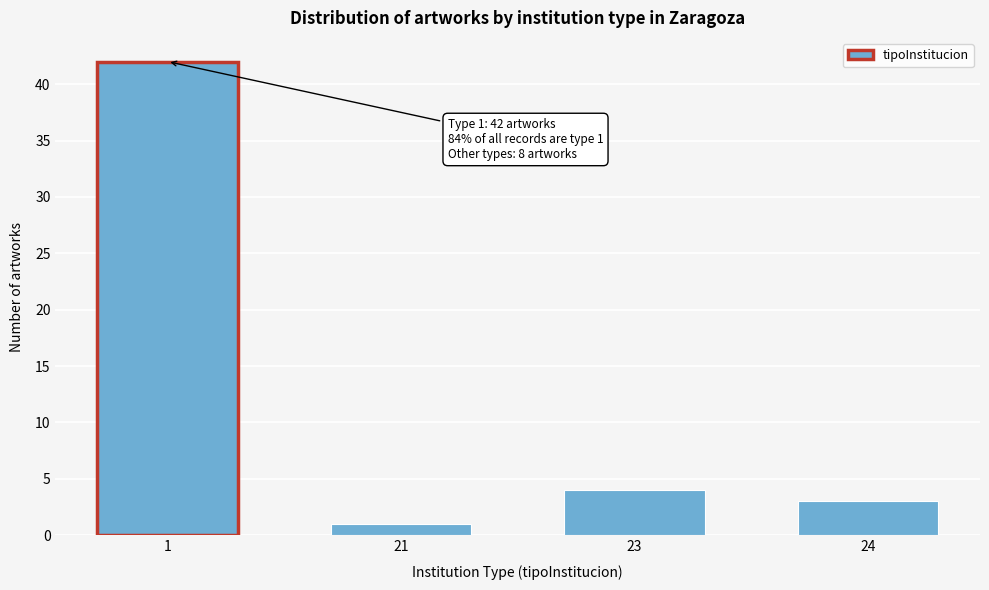

Reading left to right, list all the values displayed in this chart.

1=42	21=1	23=4	24=3